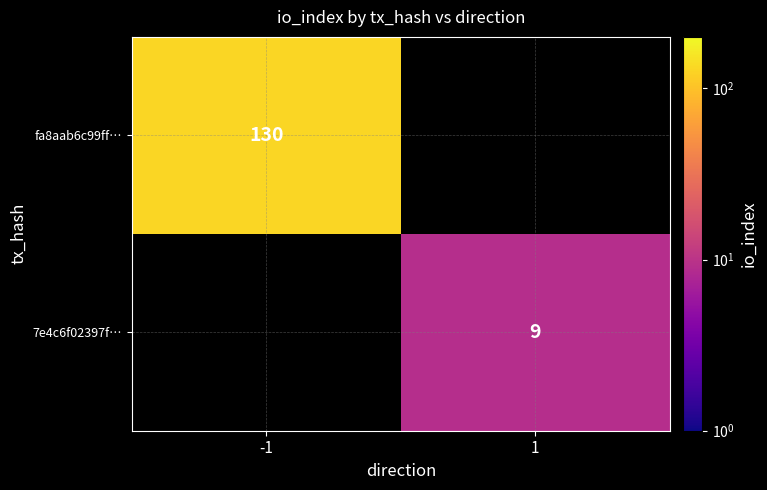

Is it true that fa8aab6c99ff… equals 130 at -1?

True